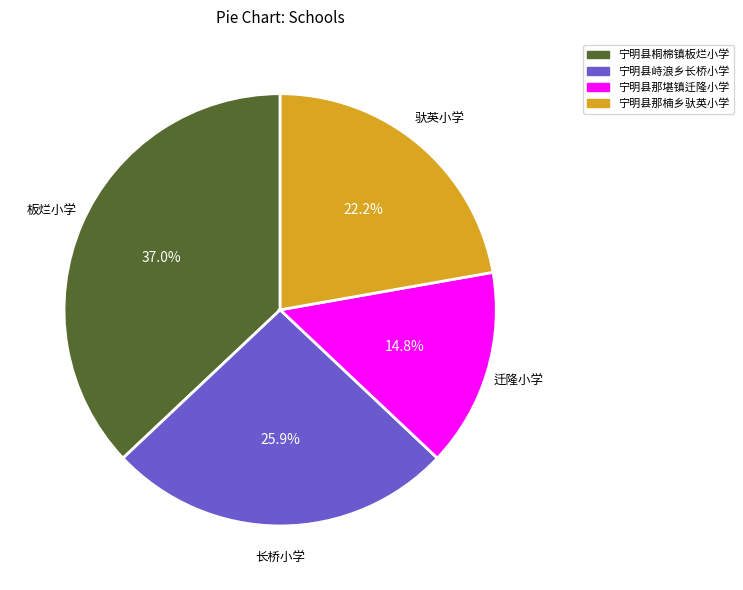

What is the total percentage of 宁明县那堪镇迁隆小学 and 宁明县那楠乡驮英小学?

37.0%